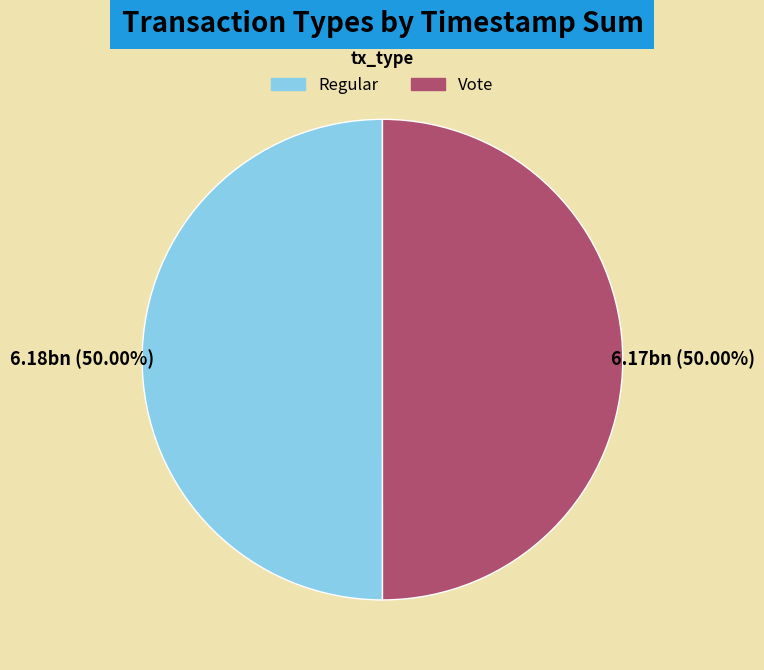

Approximately how many times larger is the value at Vote compared to Regular?

1.0